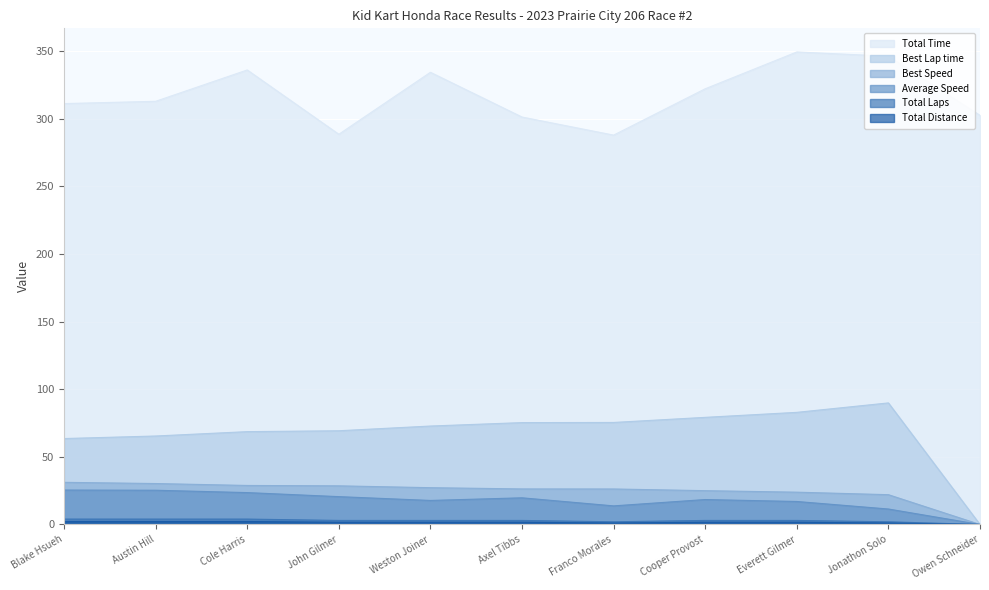

List the labels in order of Total Time value, largest first.

Everett Gilmer, Jonathon Solo, Cole Harris, Weston Joiner, Cooper Provost, Austin Hill, Blake Hsueh, Owen Schneider, Axel Tibbs, John Gilmer, Franco Morales